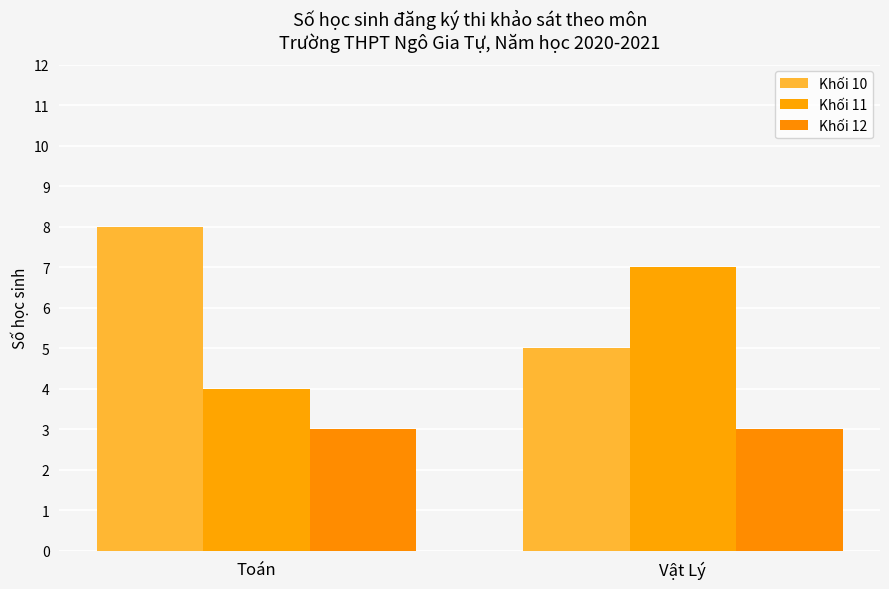

Where is Khối 12 nearest to the value 3?

Toán